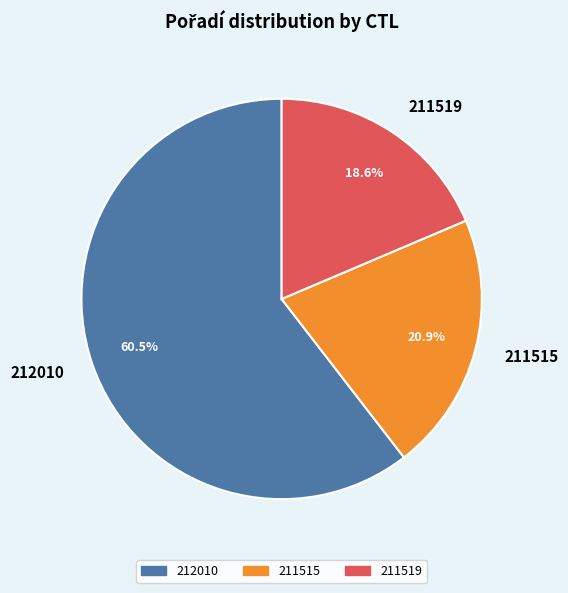

To the nearest percent, what portion does 211515 represent?

21%